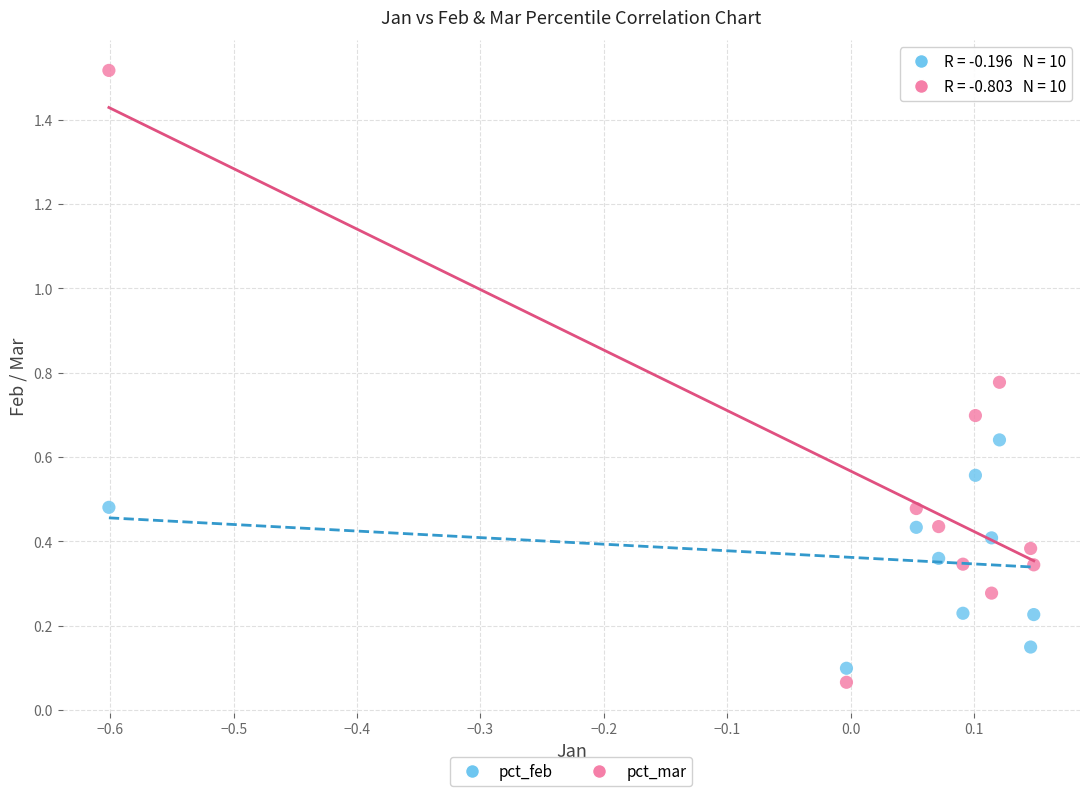

Which series reaches the maximum Y coordinate?

pct_mar